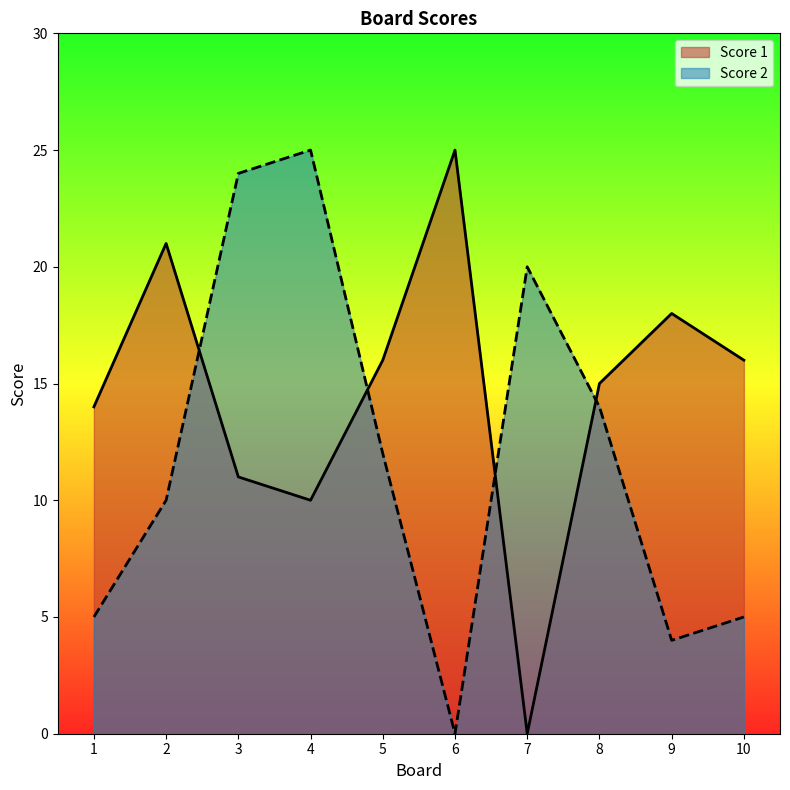

Rank the series at 6 from highest to lowest value.

Score 1, Score 2